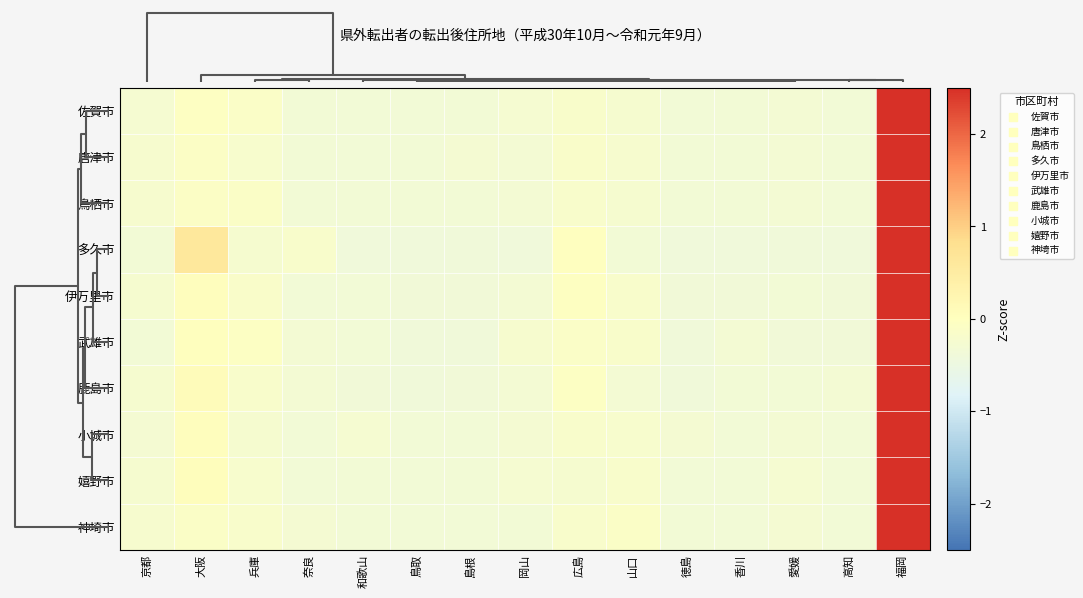

What is the difference between the highest and lowest values at 福岡?

0.1